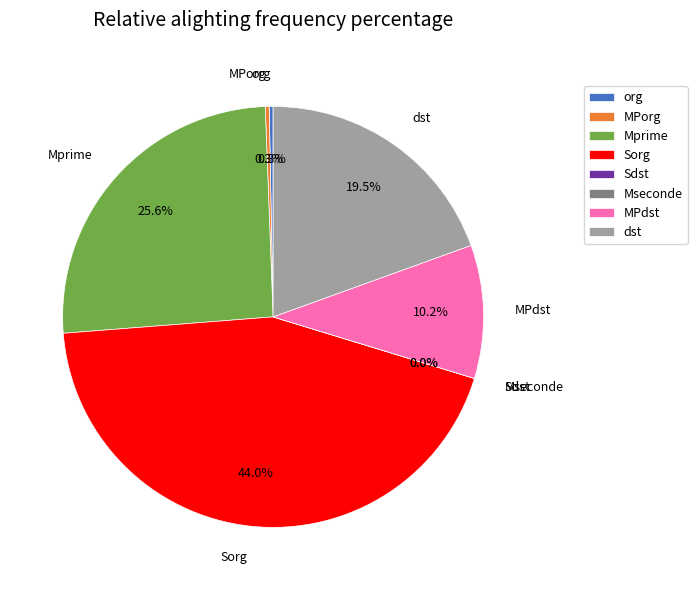

To the nearest percent, what is the average slice percentage?

12%